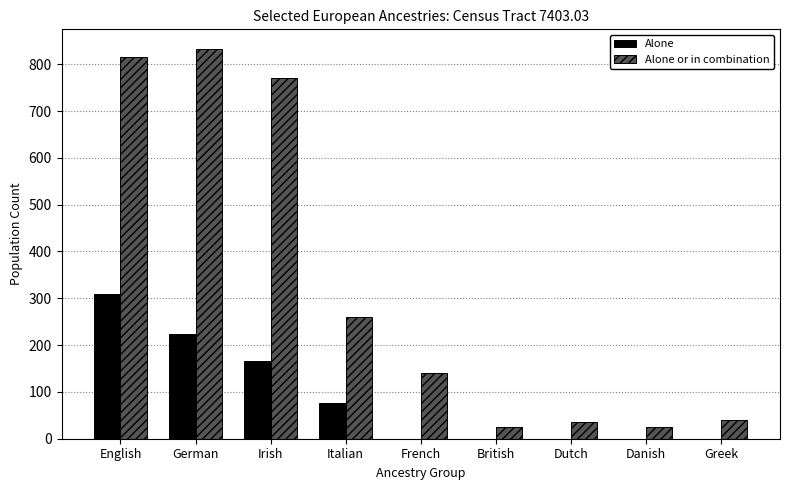

Which category has the highest value across all series?

German